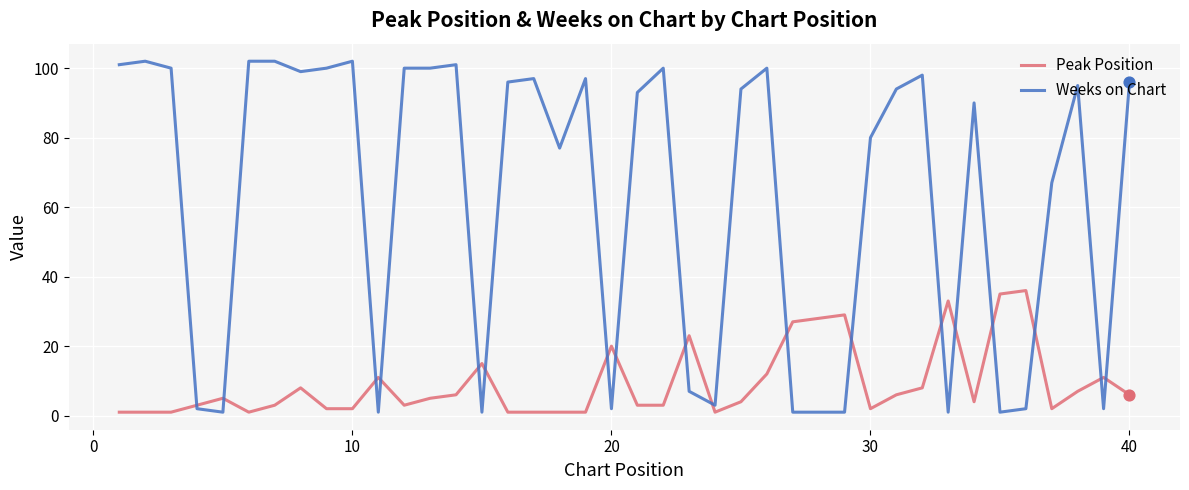

What are all the series names shown in the legend?

Peak Position, Weeks on Chart